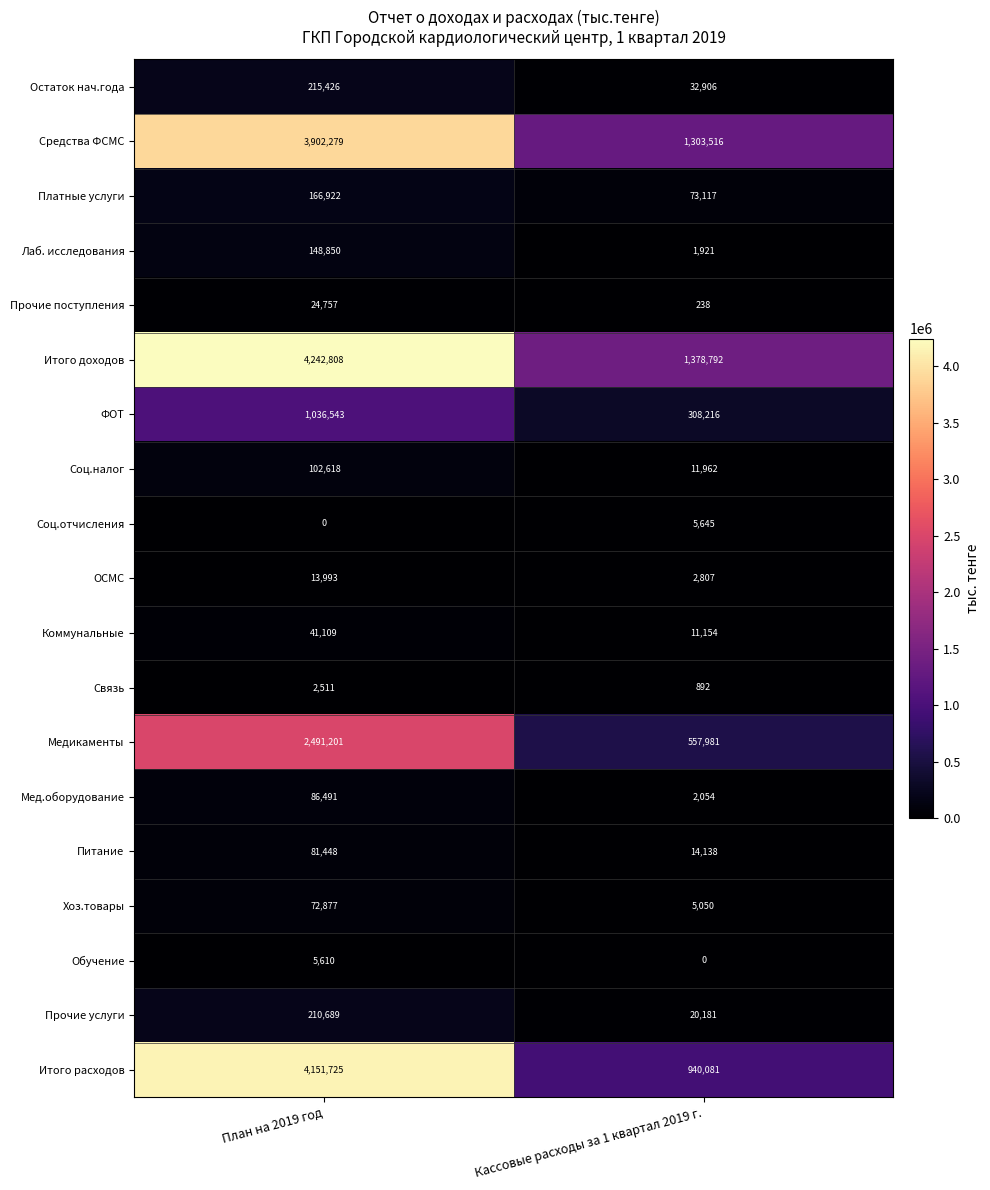

Count the number of data series in this chart.

19